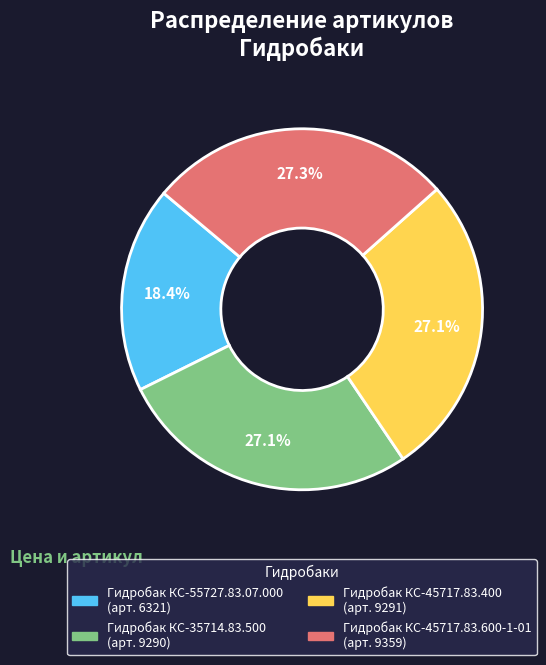

Does Гидробак КС-35714.83.500 account for over 50% of the chart?

No